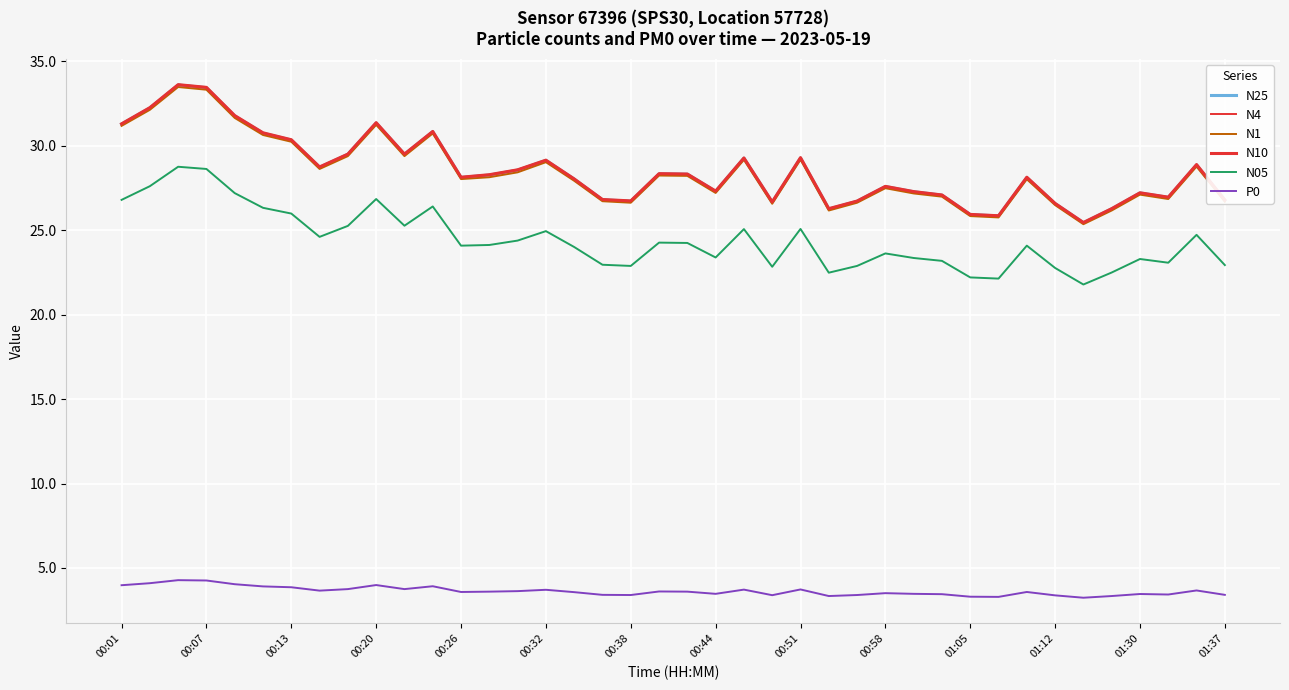

Which series has the widest spread of values?

N4